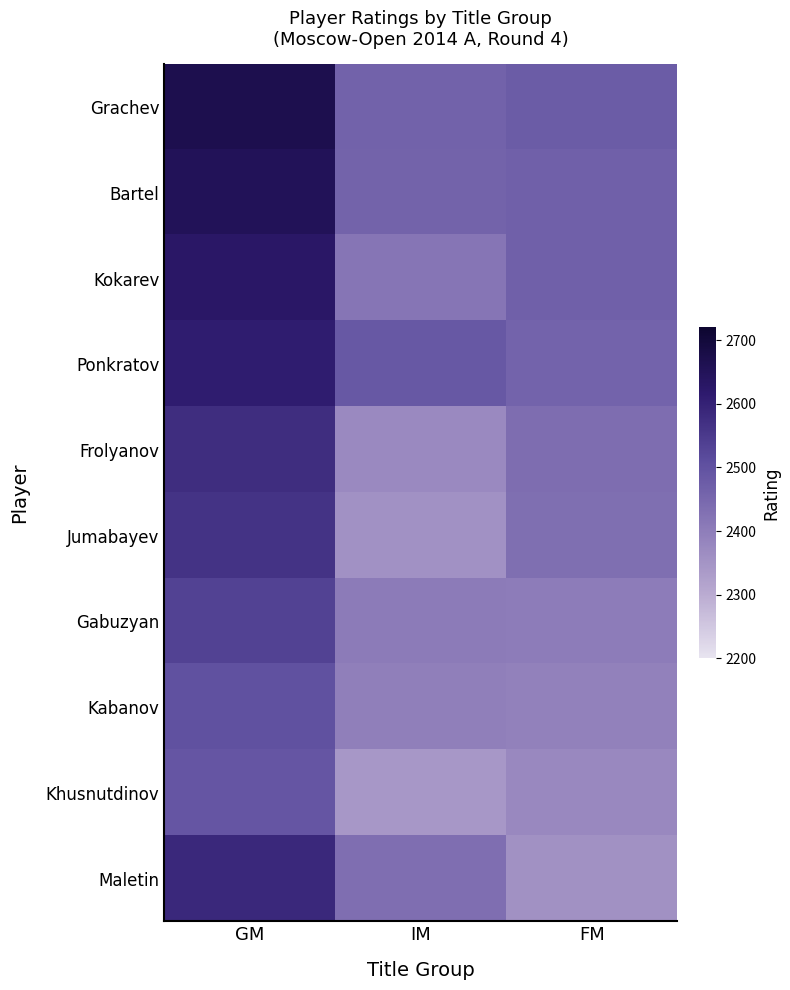

Which category has the highest value across all series?

GM